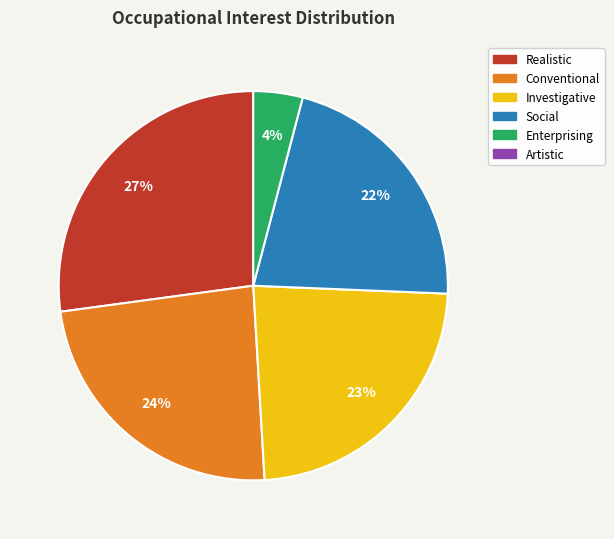

Is there a majority slice in this chart?

No